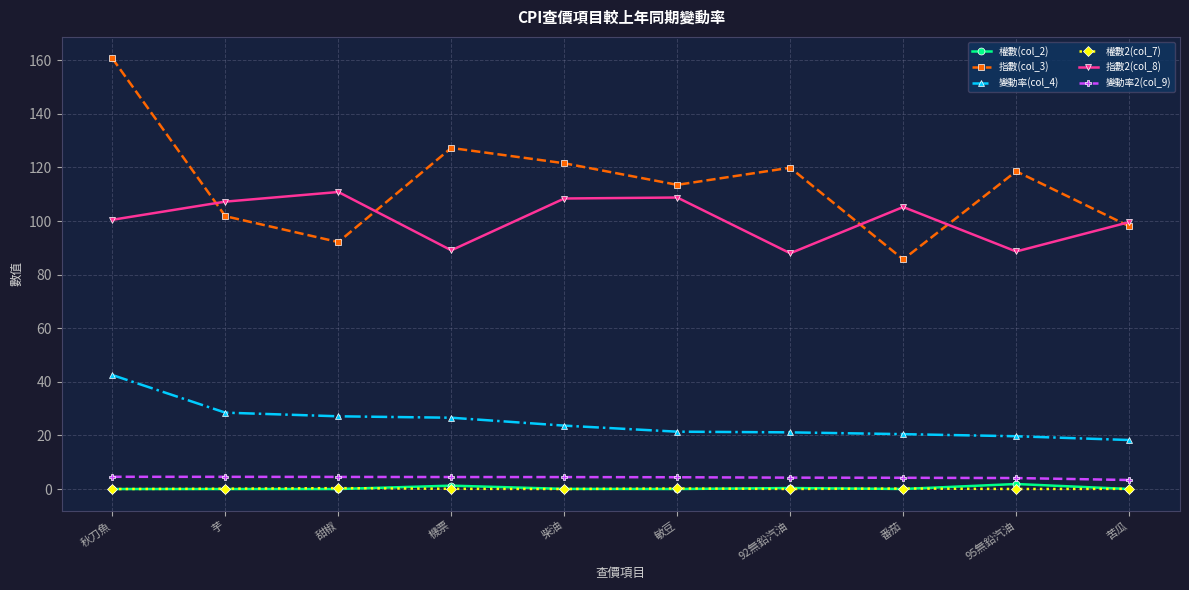

Which series changed the most between 甜椒 and 92無鉛汽油?

指數(col_3)